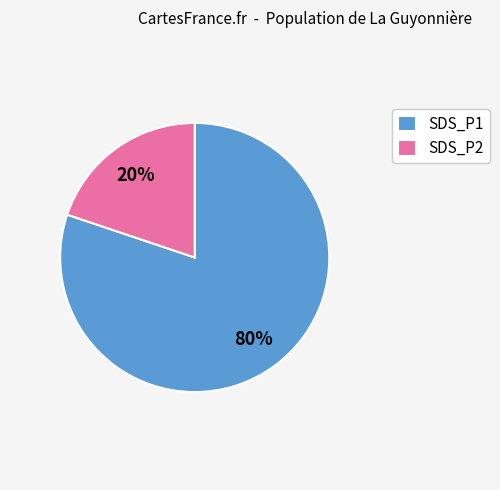

Rank the categories by value from highest to lowest.

SDS_P1, SDS_P2